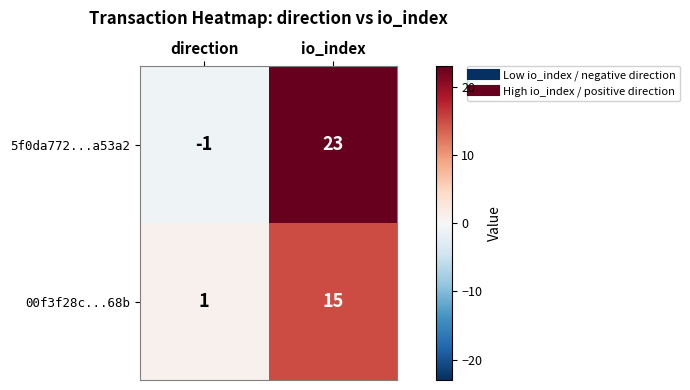

What is the minimum value shown in the chart?

-1